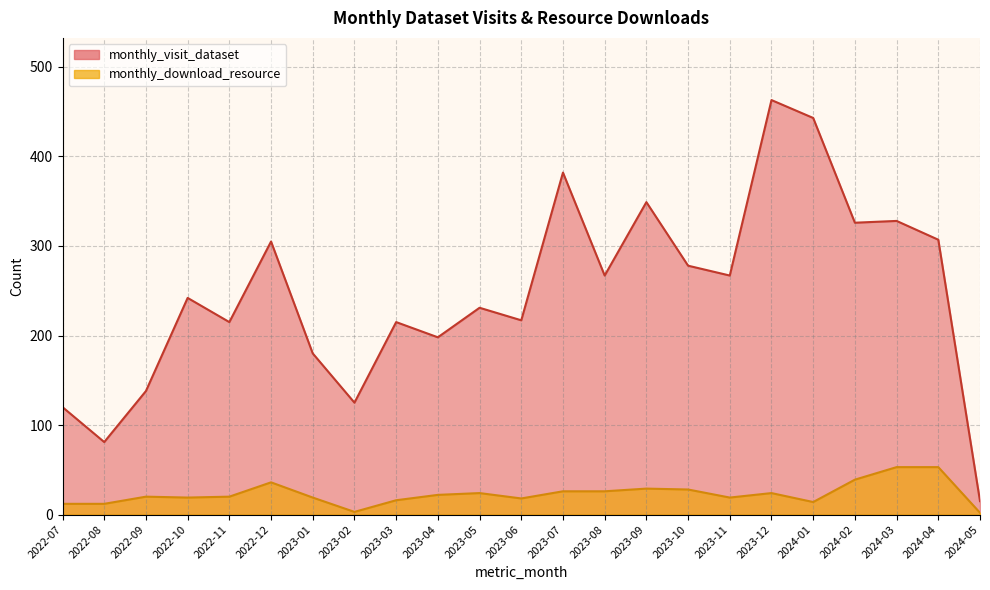

What is the difference between the highest and lowest values at 2023-12?

439